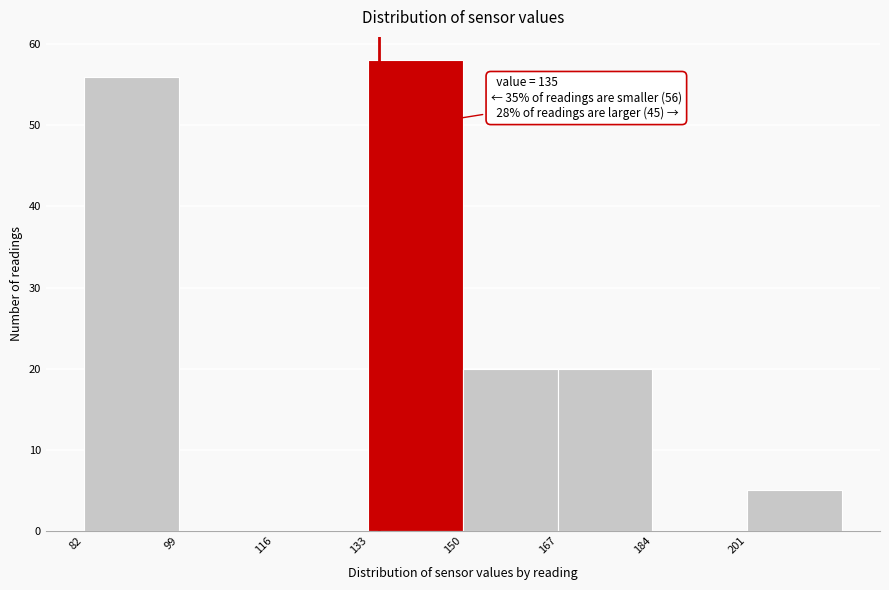

Over which range of the x-axis is the bar tallest?

133 to 150